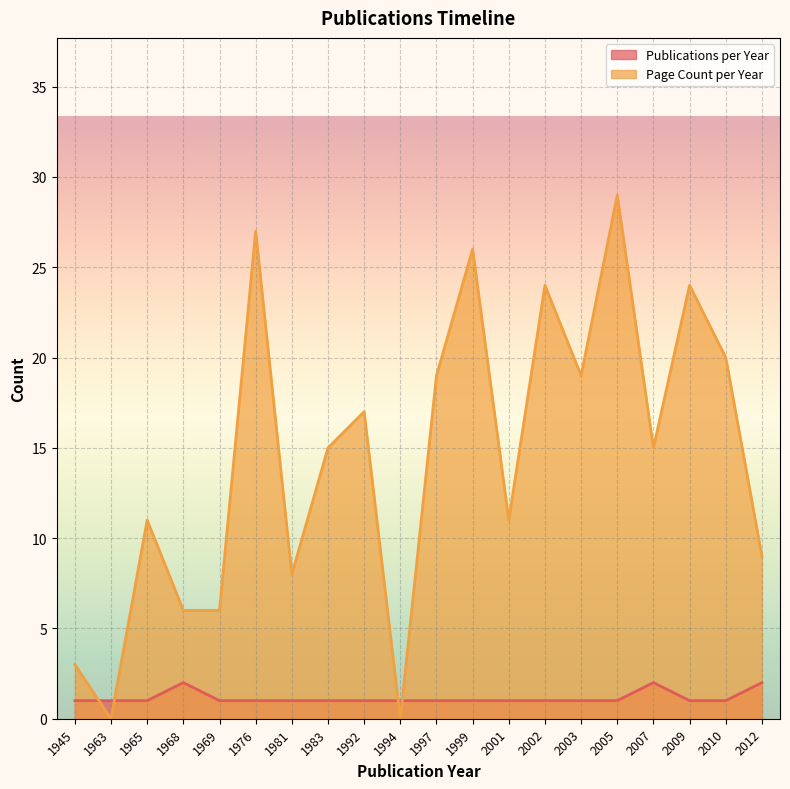

What value does the Publications per Year series have at 1994?

1